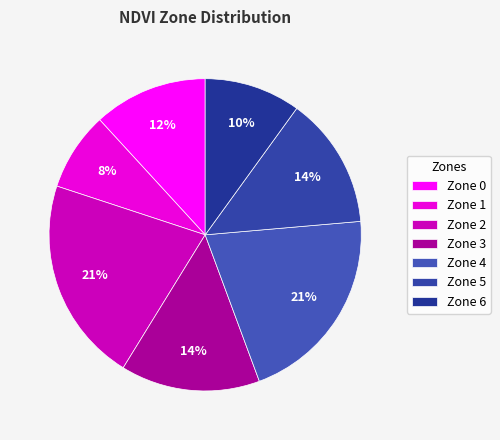

Is Zone 3 the majority of the pie?

No